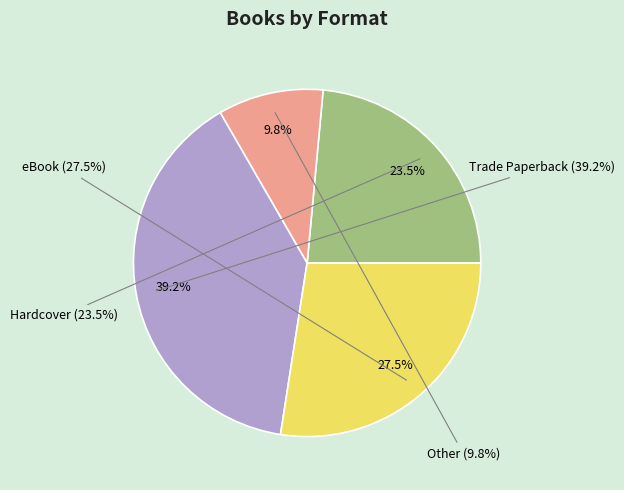

How many segments does this pie chart have?

4